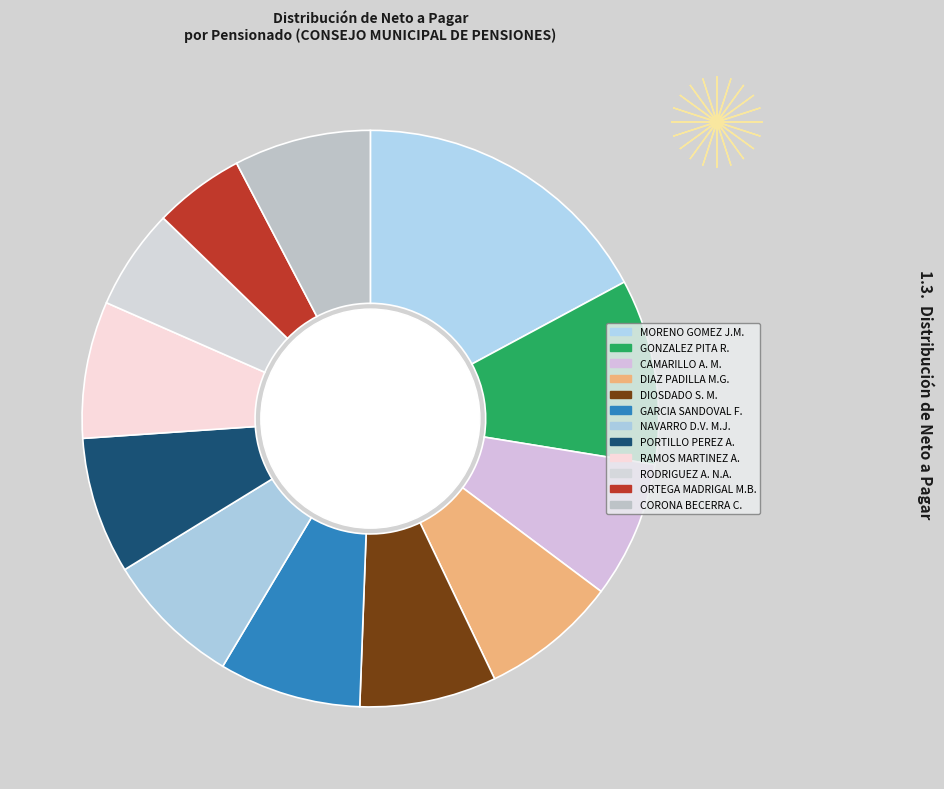

How many slices are in this pie chart?

12